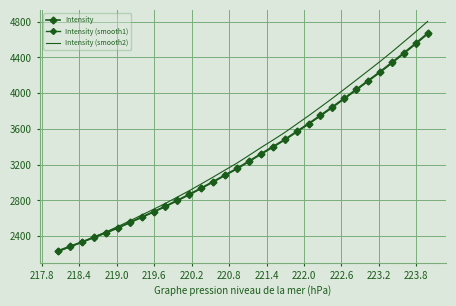

What are all the series names shown in the legend?

Intensity, Intensity (smooth1), Intensity (smooth2)